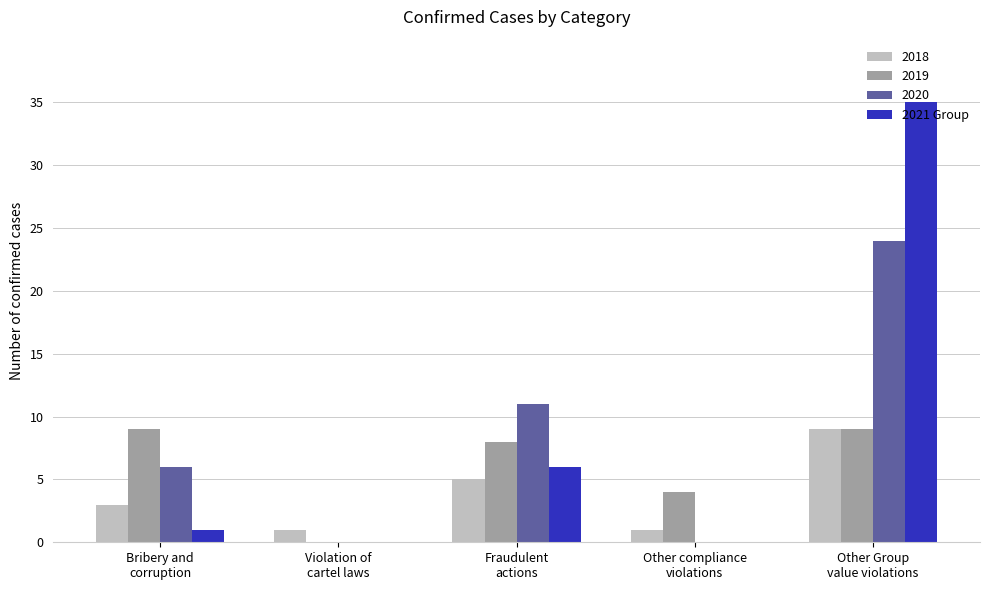

What is the maximum value shown in the chart?

35